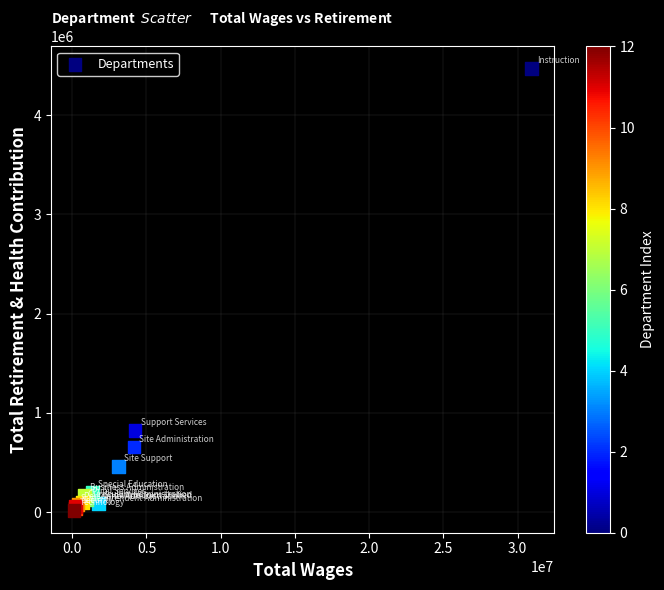

What Y value in the scatter plot is closest to 2242560?

824515